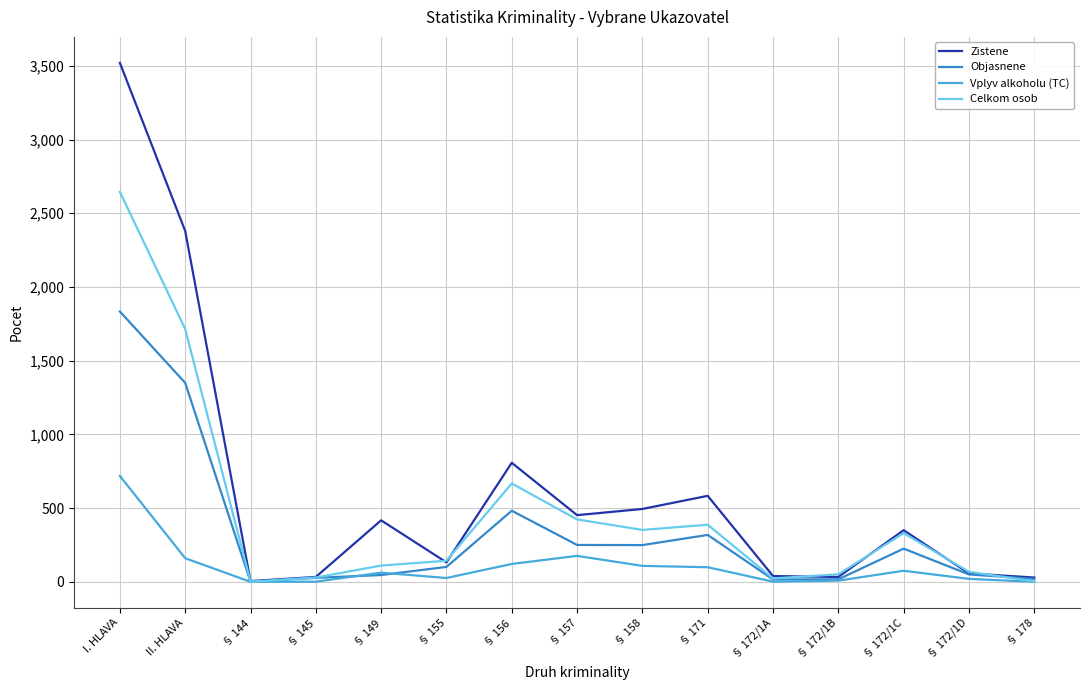

What is the difference between the second highest and minimum values in the Objasnene series?

1349